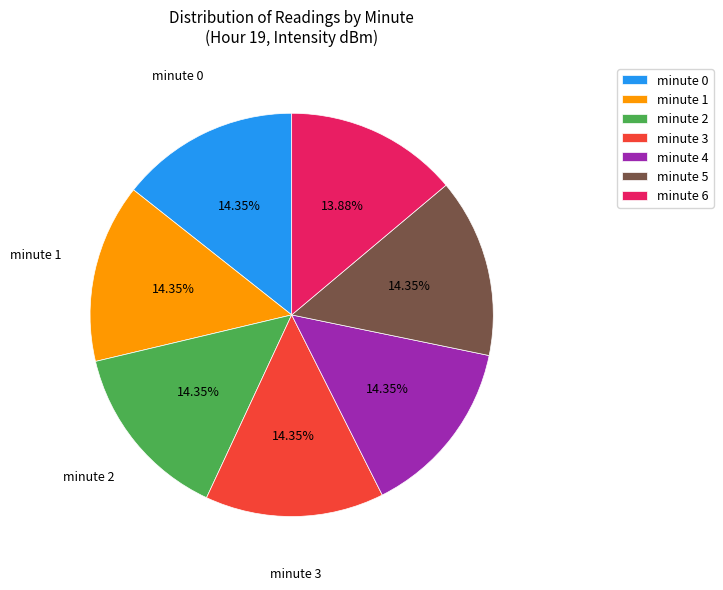

Is there any slice that represents more than half of the pie?

No